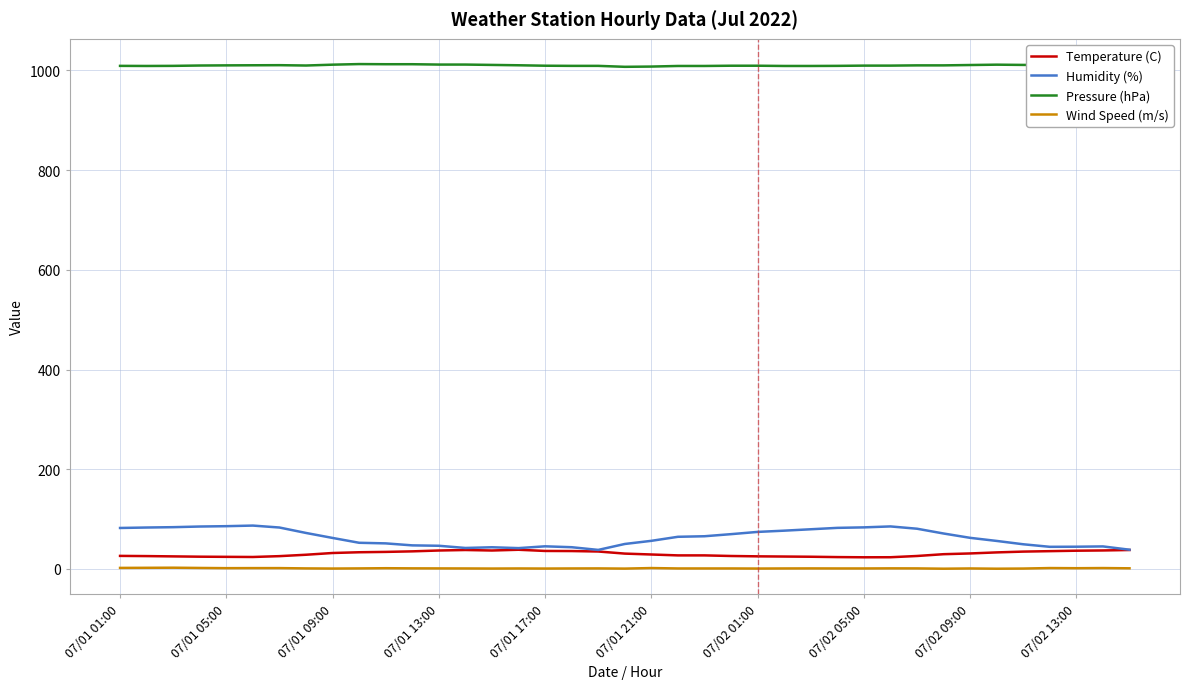

How many series are shown in this chart?

4